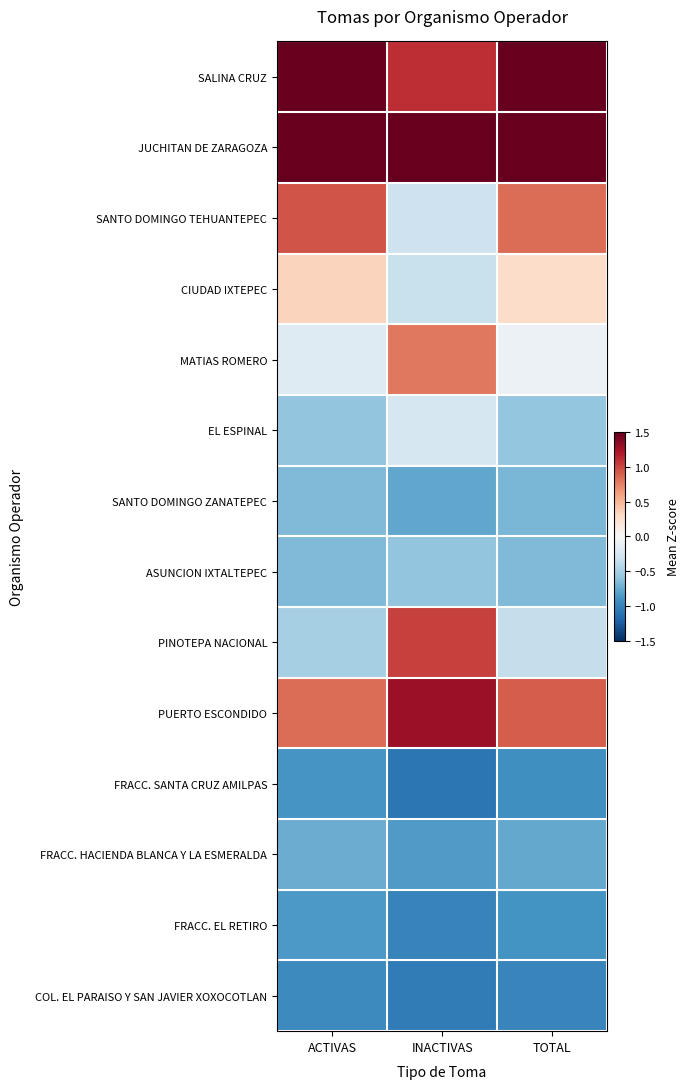

Reading left to right, what are all the values shown in this chart?

SALINA CRUZ: ACTIVAS=2.2	INACTIVAS=1.1	TOTAL=2.1
JUCHITAN DE ZARAGOZA: ACTIVAS=1.8	INACTIVAS=2.0	TOTAL=1.8
SANTO DOMINGO TEHUANTEPEC: ACTIVAS=0.9	INACTIVAS=-0.3	TOTAL=0.8
CIUDAD IXTEPEC: ACTIVAS=0.3	INACTIVAS=-0.3	TOTAL=0.3
MATIAS ROMERO: ACTIVAS=-0.2	INACTIVAS=0.8	TOTAL=-0.1
EL ESPINAL: ACTIVAS=-0.6	INACTIVAS=-0.3	TOTAL=-0.6
SANTO DOMINGO ZANATEPEC: ACTIVAS=-0.7	INACTIVAS=-0.8	TOTAL=-0.7
ASUNCION IXTALTEPEC: ACTIVAS=-0.7	INACTIVAS=-0.6	TOTAL=-0.7
PINOTEPA NACIONAL: ACTIVAS=-0.5	INACTIVAS=1.0	TOTAL=-0.4
PUERTO ESCONDIDO: ACTIVAS=0.8	INACTIVAS=1.3	TOTAL=0.9
FRACC. SANTA CRUZ AMILPAS: ACTIVAS=-0.9	INACTIVAS=-1.1	TOTAL=-0.9
FRACC. HACIENDA BLANCA Y LA ESMERALDA: ACTIVAS=-0.7	INACTIVAS=-0.8	TOTAL=-0.8
FRACC. EL RETIRO: ACTIVAS=-0.9	INACTIVAS=-1.0	TOTAL=-0.9
COL. EL PARAISO Y SAN JAVIER XOXOCOTLAN: ACTIVAS=-1.0	INACTIVAS=-1.1	TOTAL=-1.0